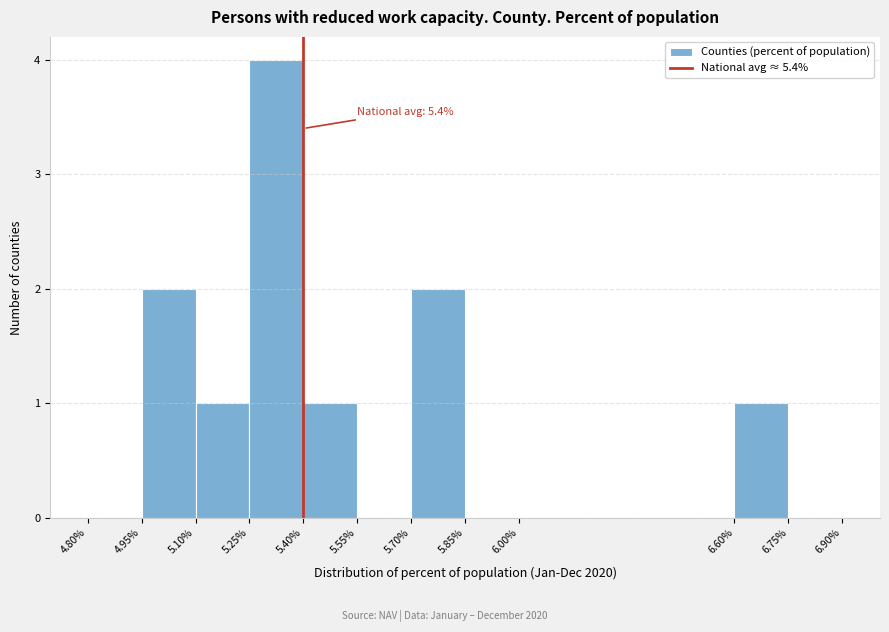

Which range on the x-axis has the tallest bar?

5.25% to 5.40%